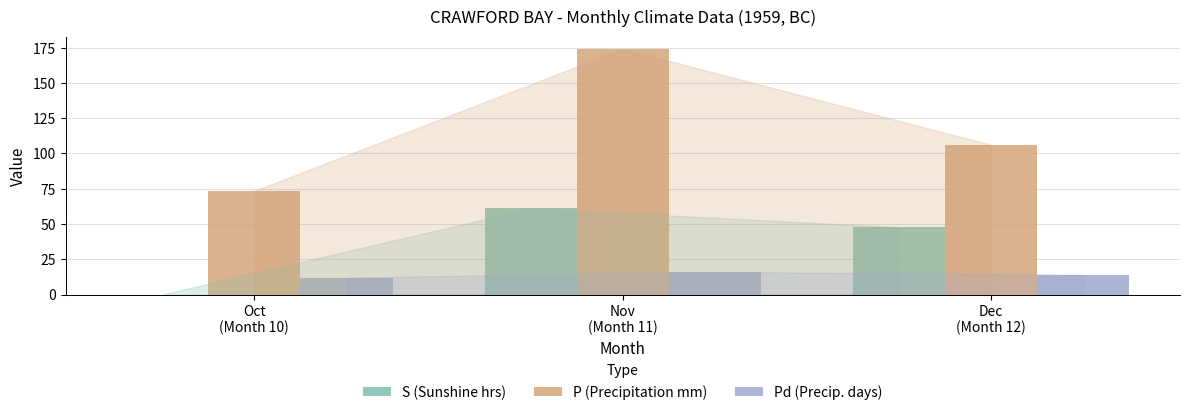

Which series has the largest total across all categories?

P (Precipitation mm)